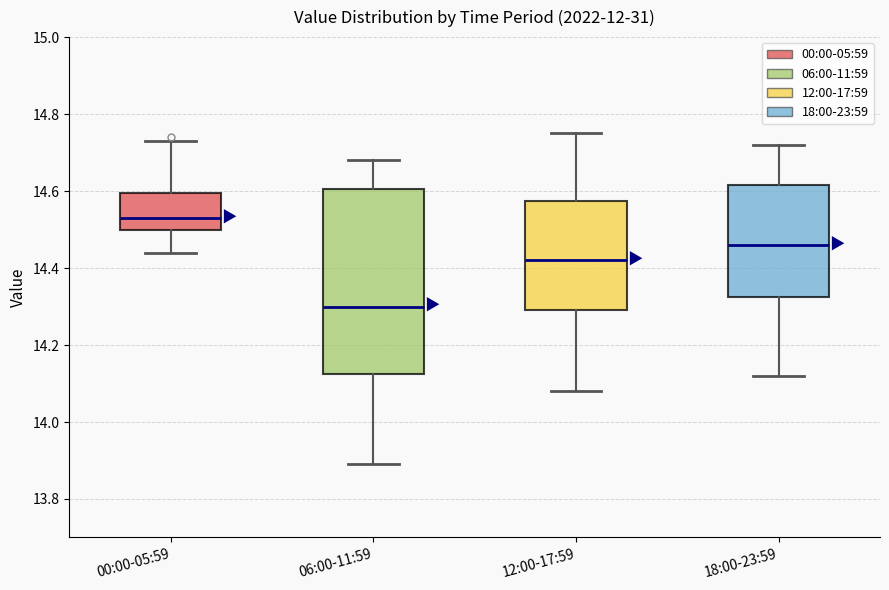

Comparing the boxes themselves (not the whiskers), which one is the tallest?

06:00-11:59